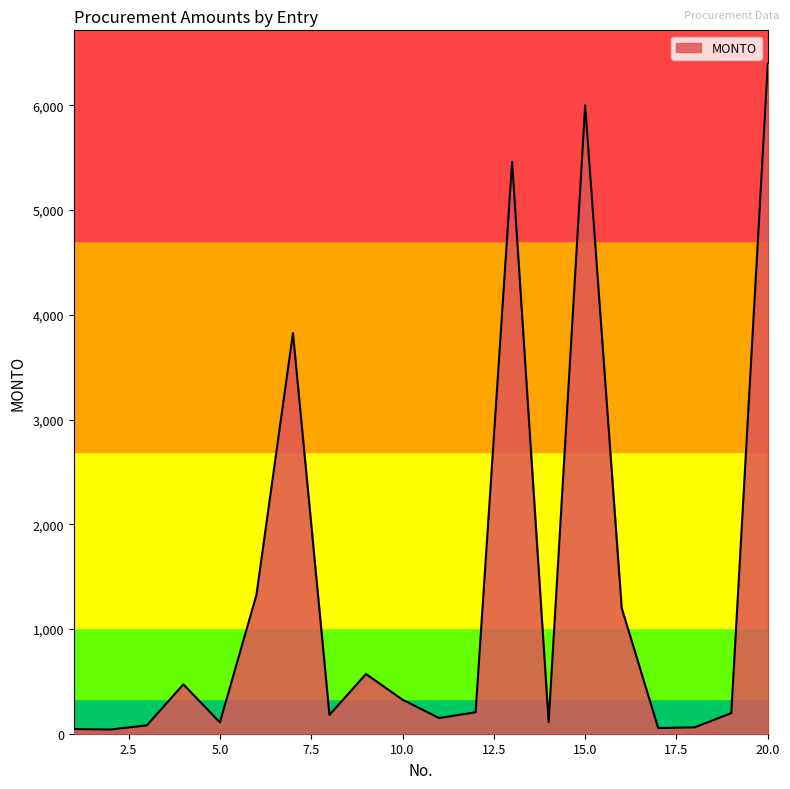

What is the maximum value shown in the chart?

6396.5